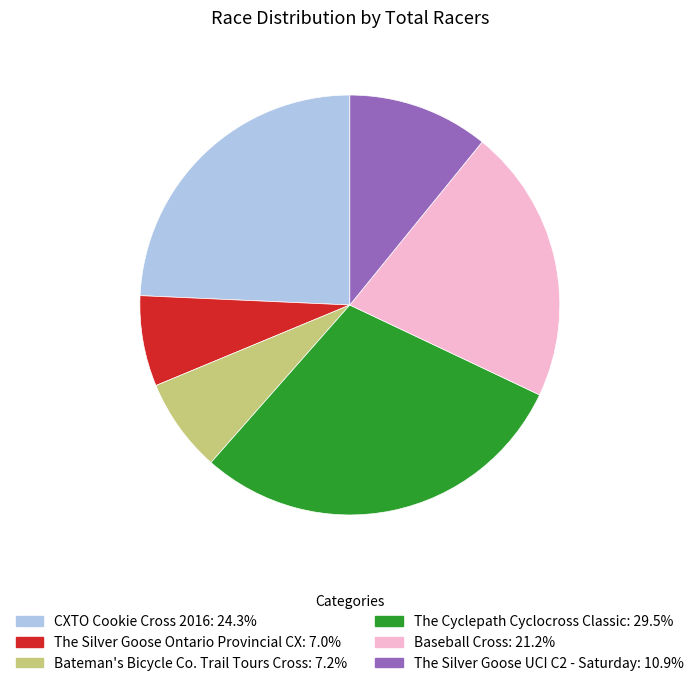

Which has a higher value, The Cyclepath Cyclocross Classic or Bateman's Bicycle Co. Trail Tours Cross?

The Cyclepath Cyclocross Classic